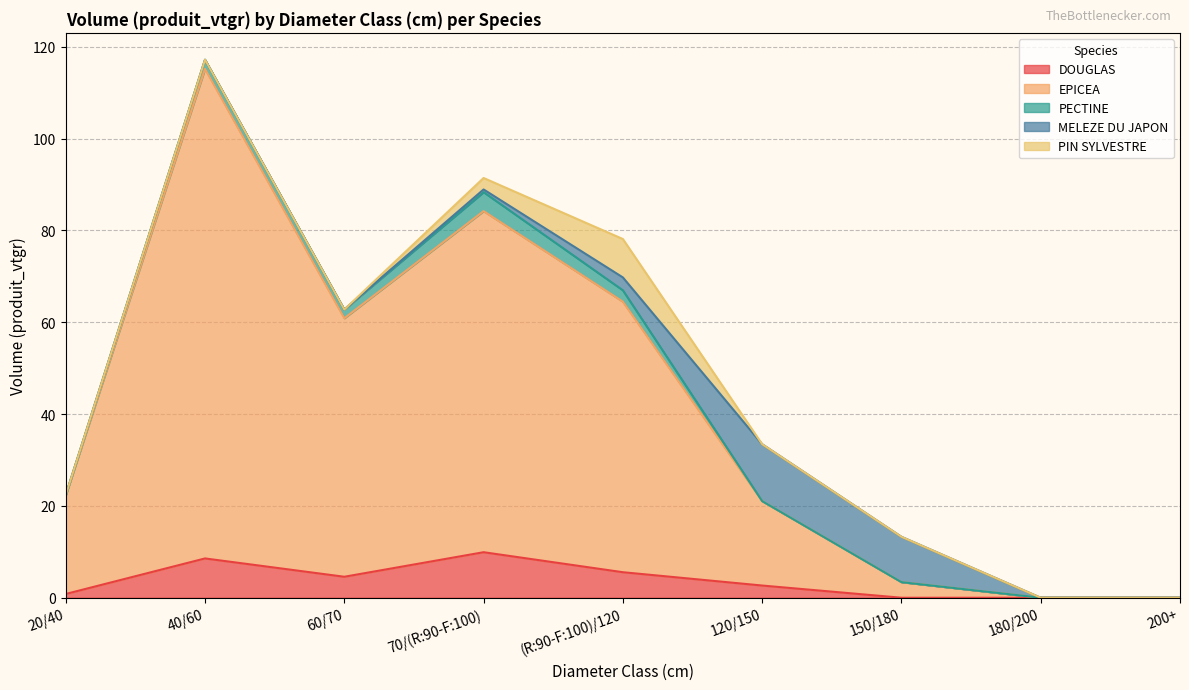

What is the difference between the PECTINE values at 150/180 and 40/60?

2.0